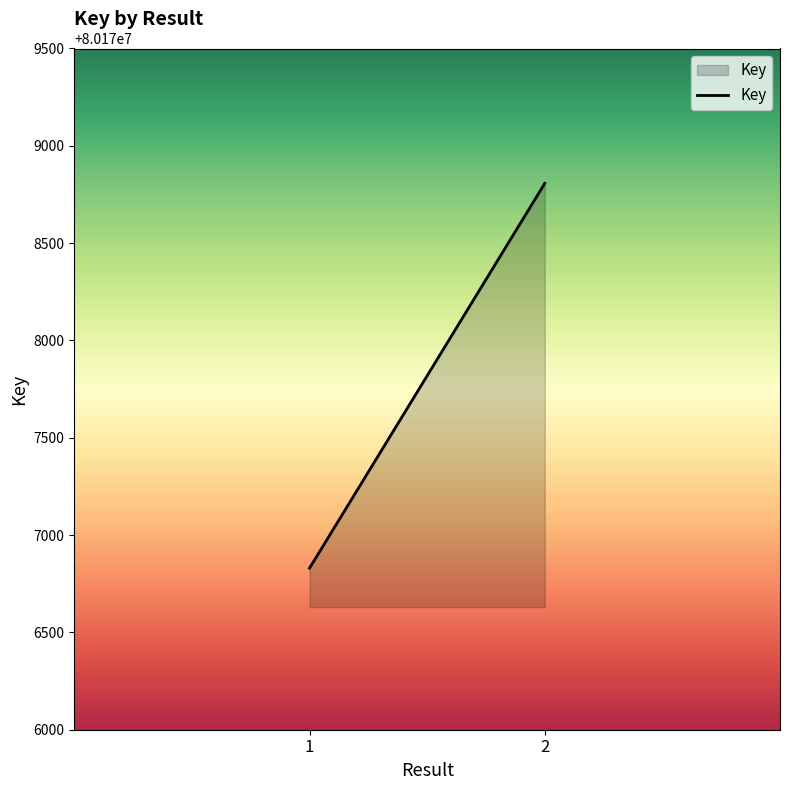

What is the value of the 1st point from the left?

80176830